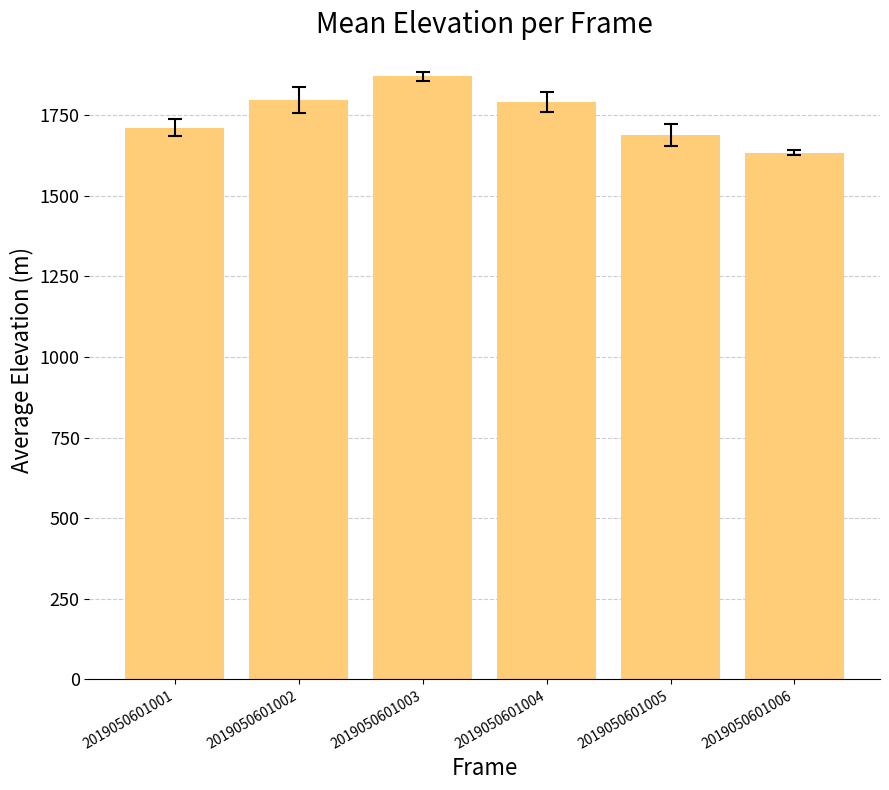

What is the approximate value at 2019050601002?

1798.1